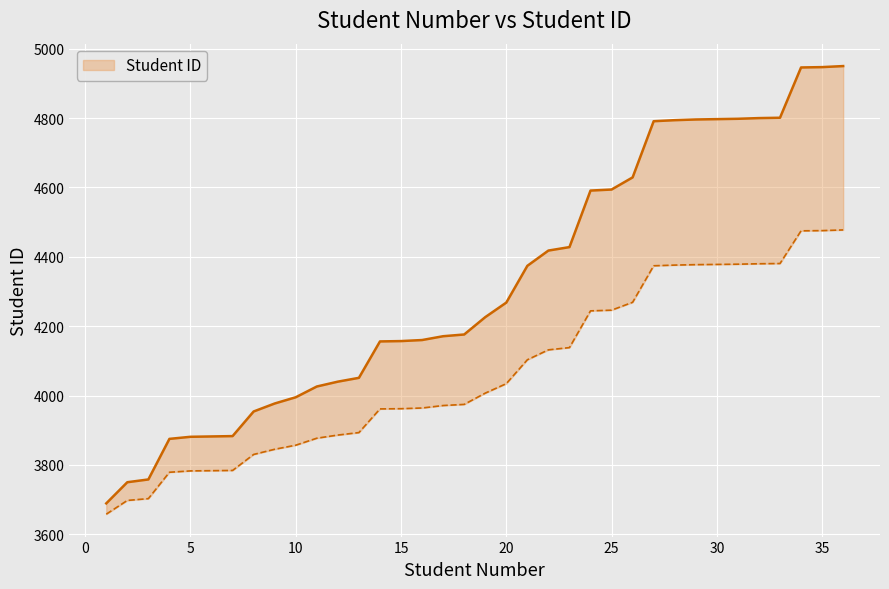

How many lines are shown in the chart?

2